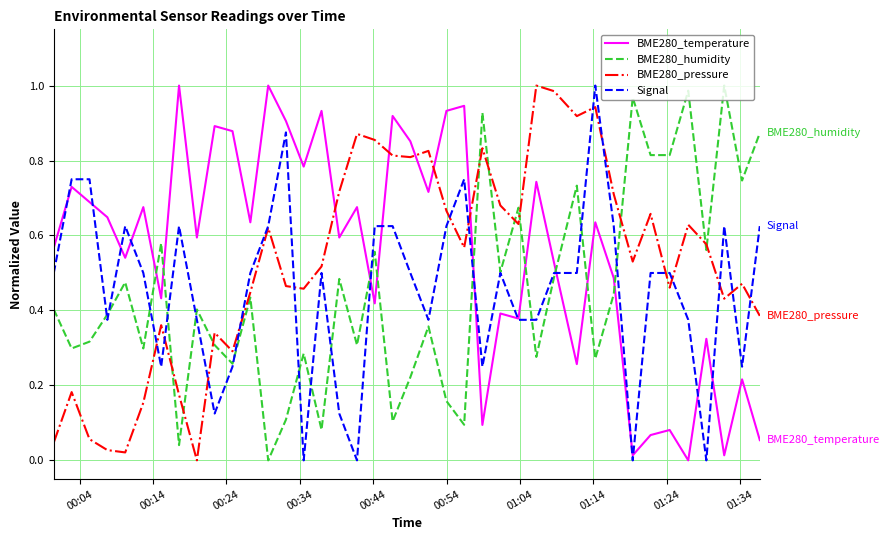

After their last crossing, which series has the higher values: BME280_humidity or BME280_temperature?

BME280_humidity